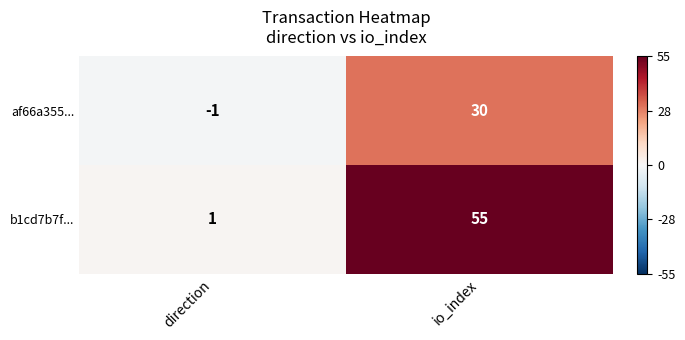

At which category does the chart reach its minimum across all series?

direction